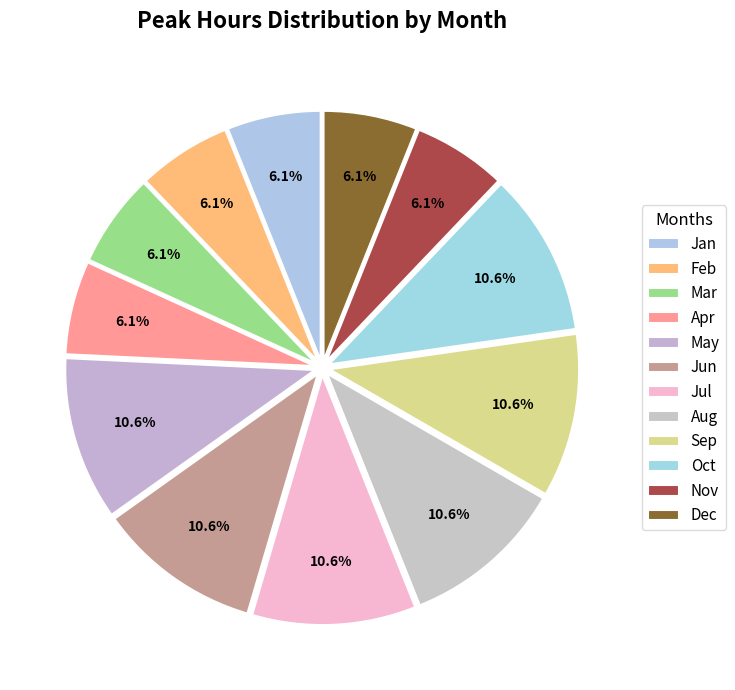

Is there any slice that represents more than half of the pie?

No